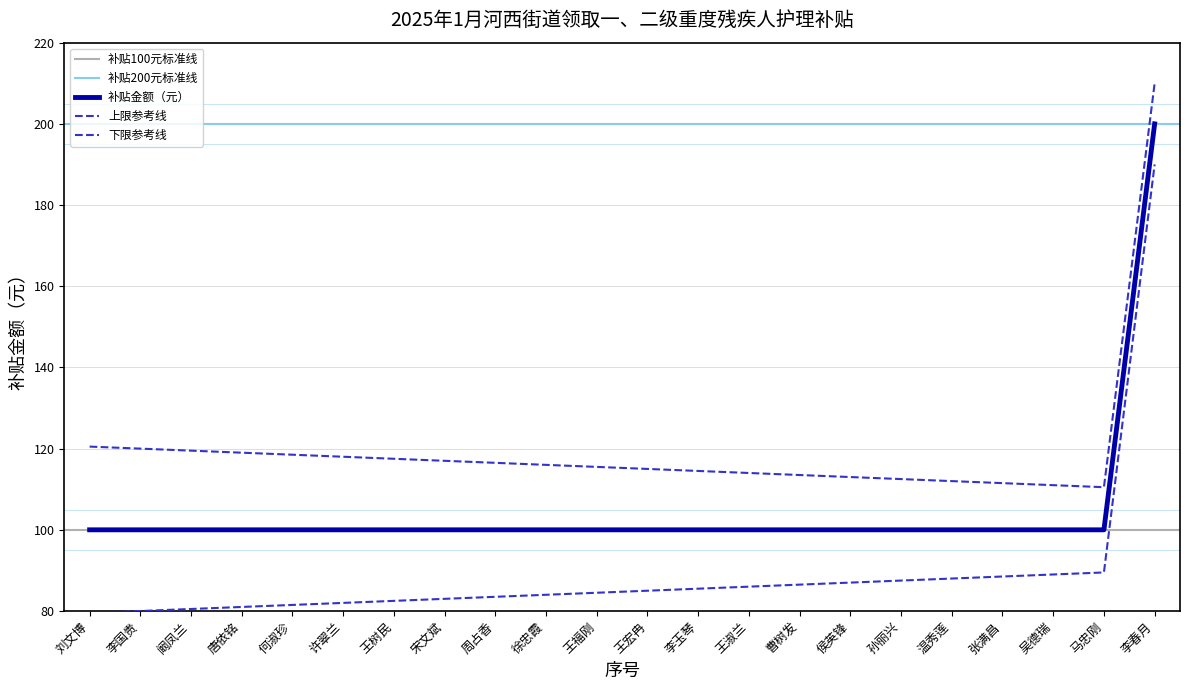

Which category has the highest value across all series?

李春月